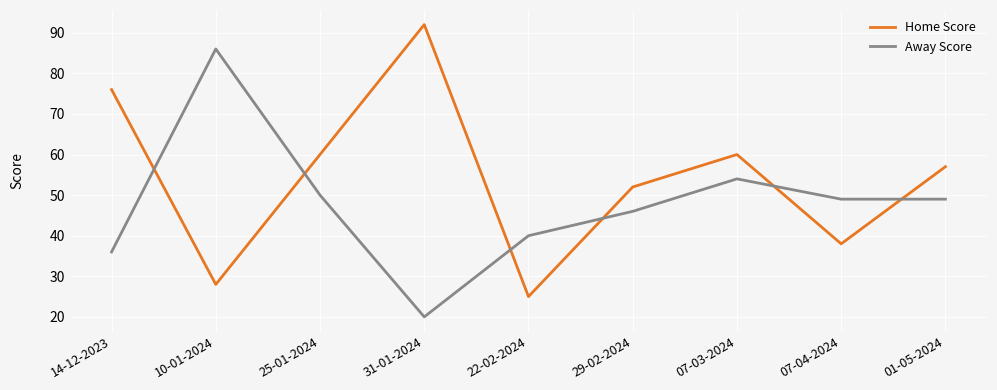

Between 10-01-2024 and 22-02-2024, which series saw the biggest shift?

Away Score